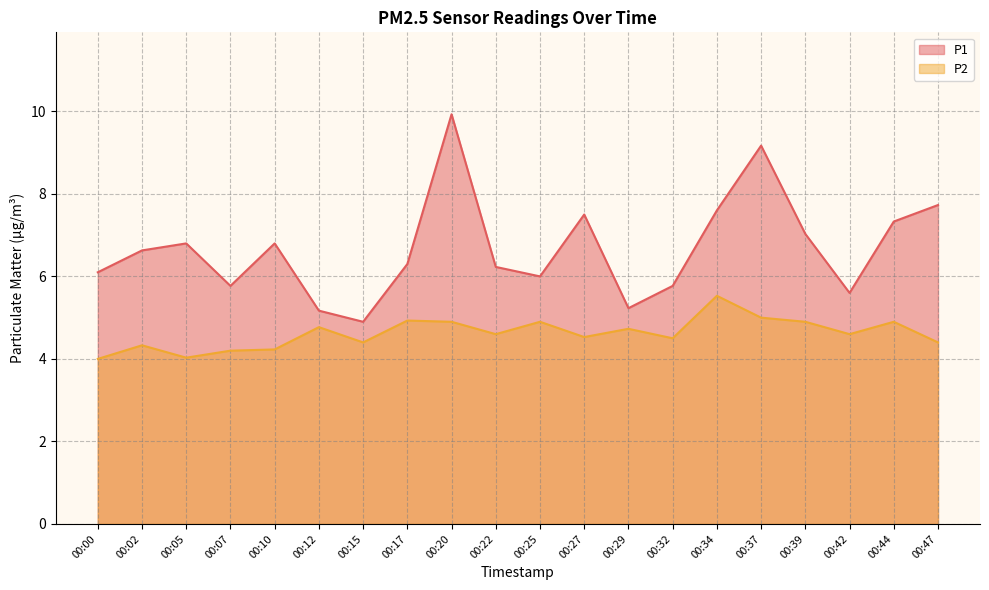

At which label is P1 closest to 7?

00:39